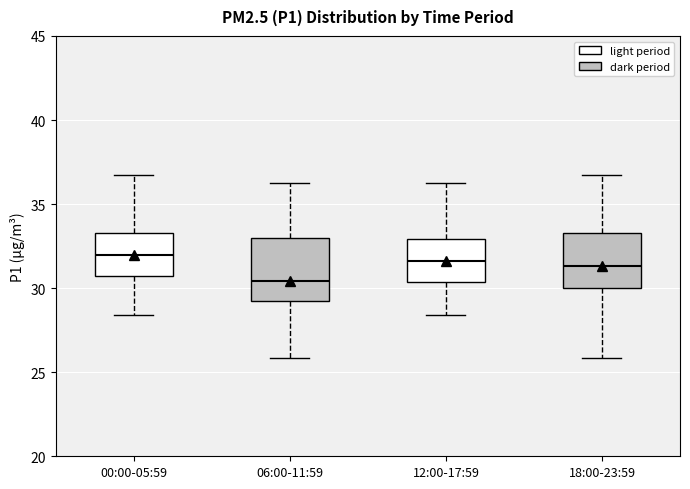

Reading left to right, transcribe this box plot: for each box, give where its median line is, the range the box spans, and where its two whiskers end, as read against the y-axis. The values are not printed on the chart, so give them approximately, as read against the axis.

00:00-05:59: median 32.0, box 30.5 to 33.5, whiskers 28.5 to 36.5
06:00-11:59: median 30.5, box 29.0 to 33.0, whiskers 26.0 to 36.5
12:00-17:59: median 31.5, box 30.5 to 33.0, whiskers 28.5 to 36.5
18:00-23:59: median 31.5, box 30.0 to 33.5, whiskers 26.0 to 36.5